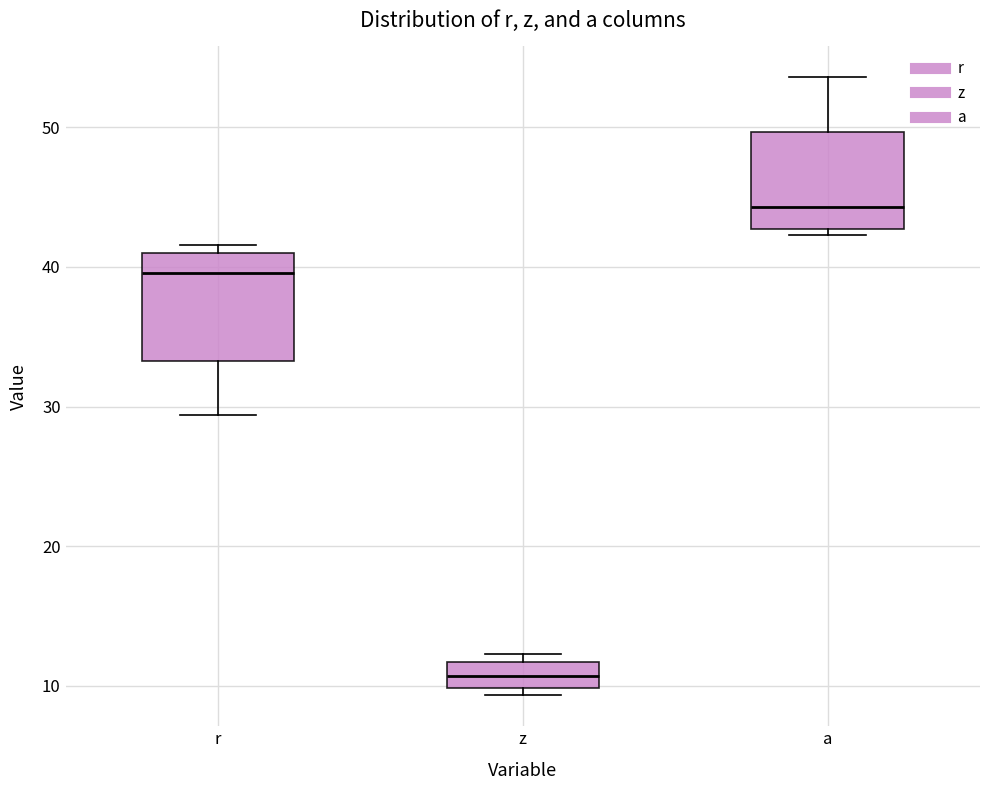

Where does the median line of the box for z sit on the y-axis? The values are not printed on the chart, so give them approximately, as read against the axis.

11